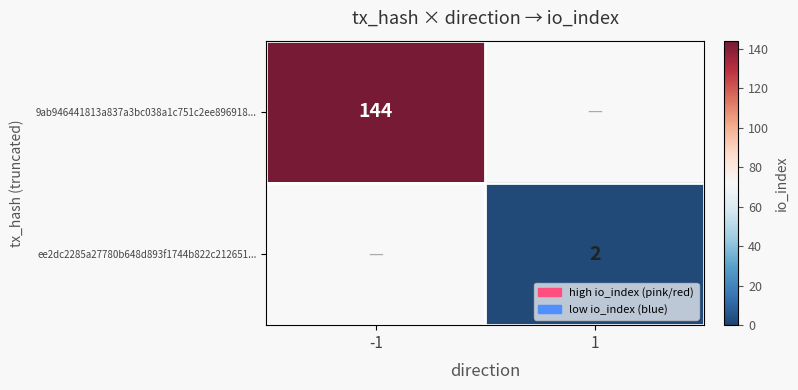

True or false: 9ab946441813a837a3bc038a1c751c2ee896918... has a value of 144 at -1.

True